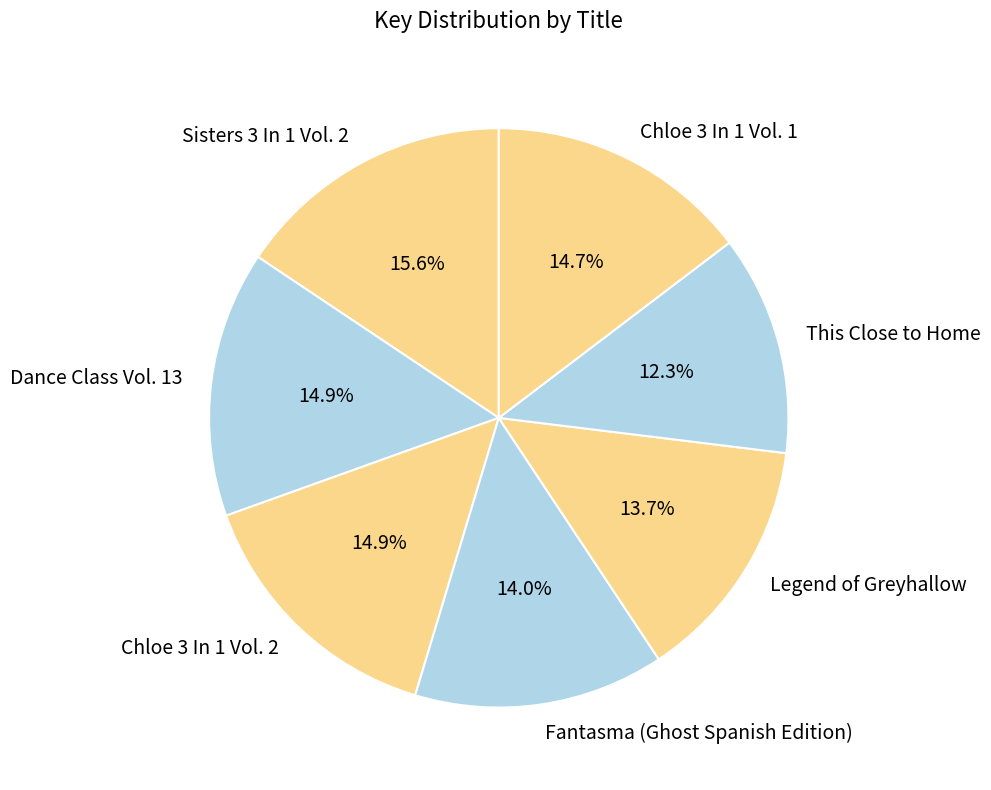

To the nearest percent, what portion does Legend of Greyhallow represent?

14%